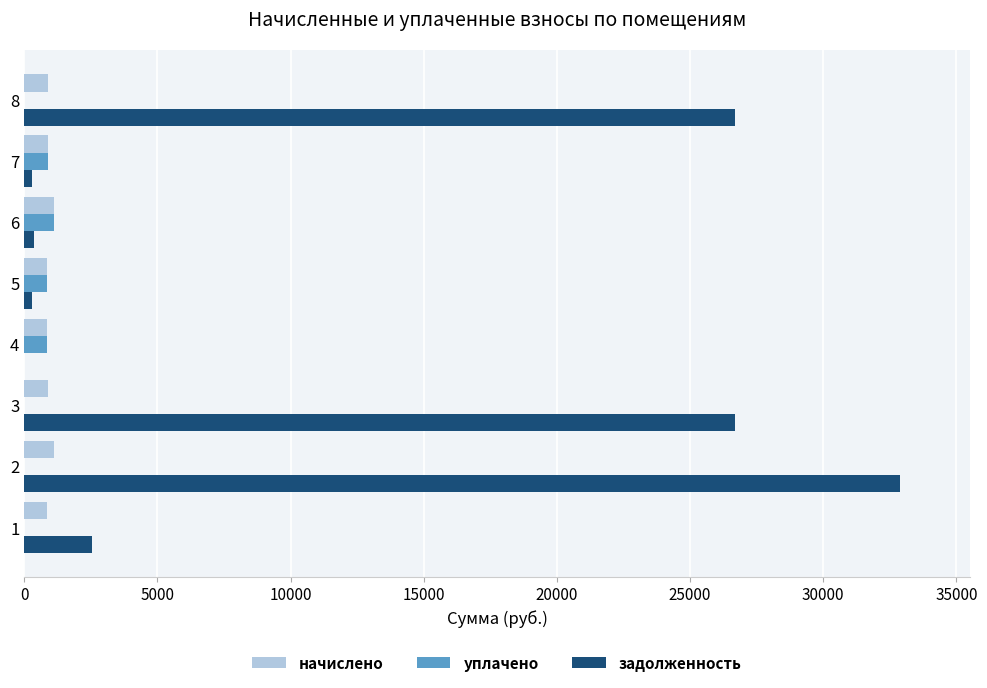

What is the sum of all задолженность values?

89717.8